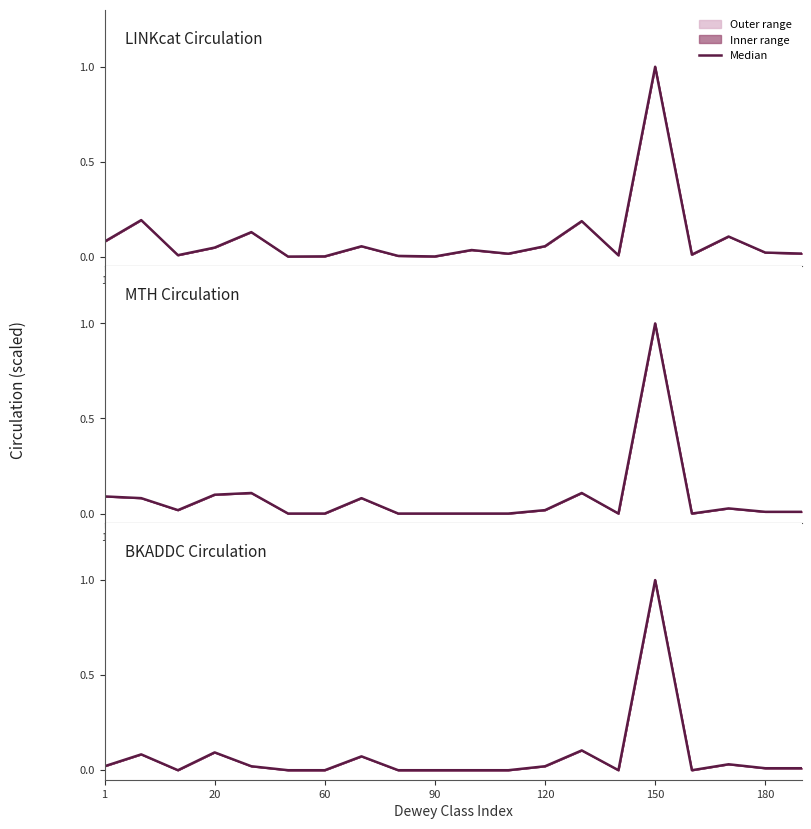

What is the value of the 4th point from the left?

0.1